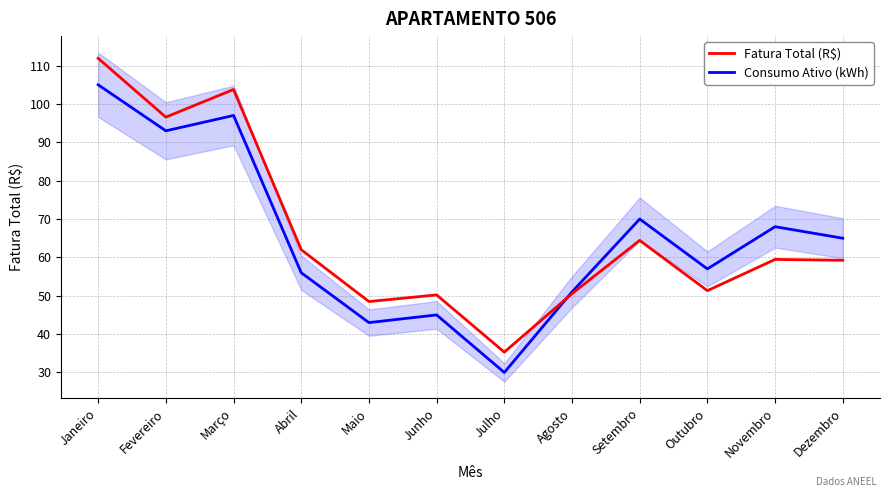

What is the difference between the Consumo Ativo (kWh) values at Outubro and Agosto?

6.0